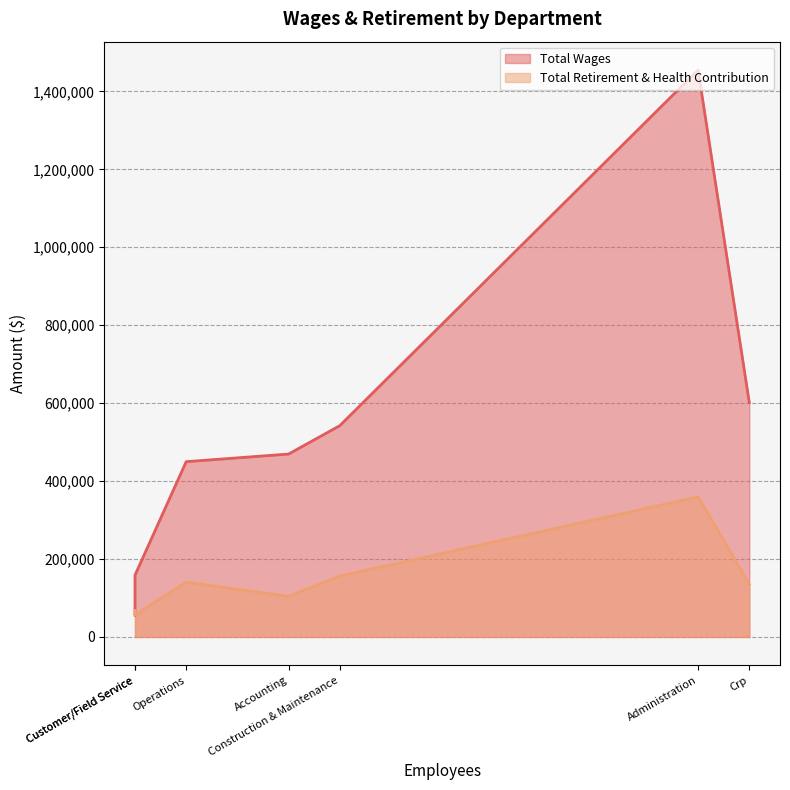

What is the sum of all Total Wages values?

3732312